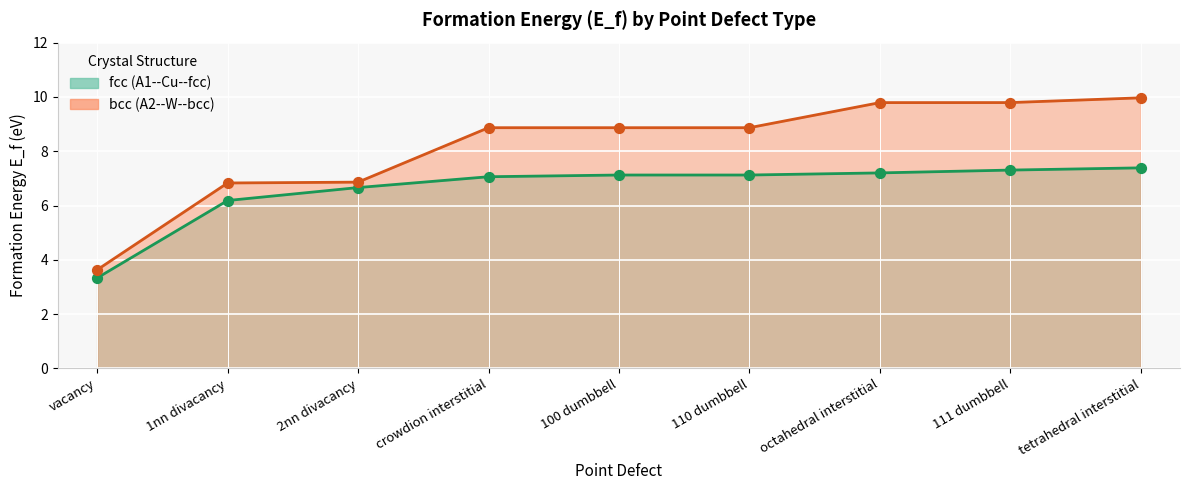

Is the value of bcc (A2--W--bcc) at vacancy greater than the value of fcc (A1--Cu--fcc) at crowdion interstitial?

No